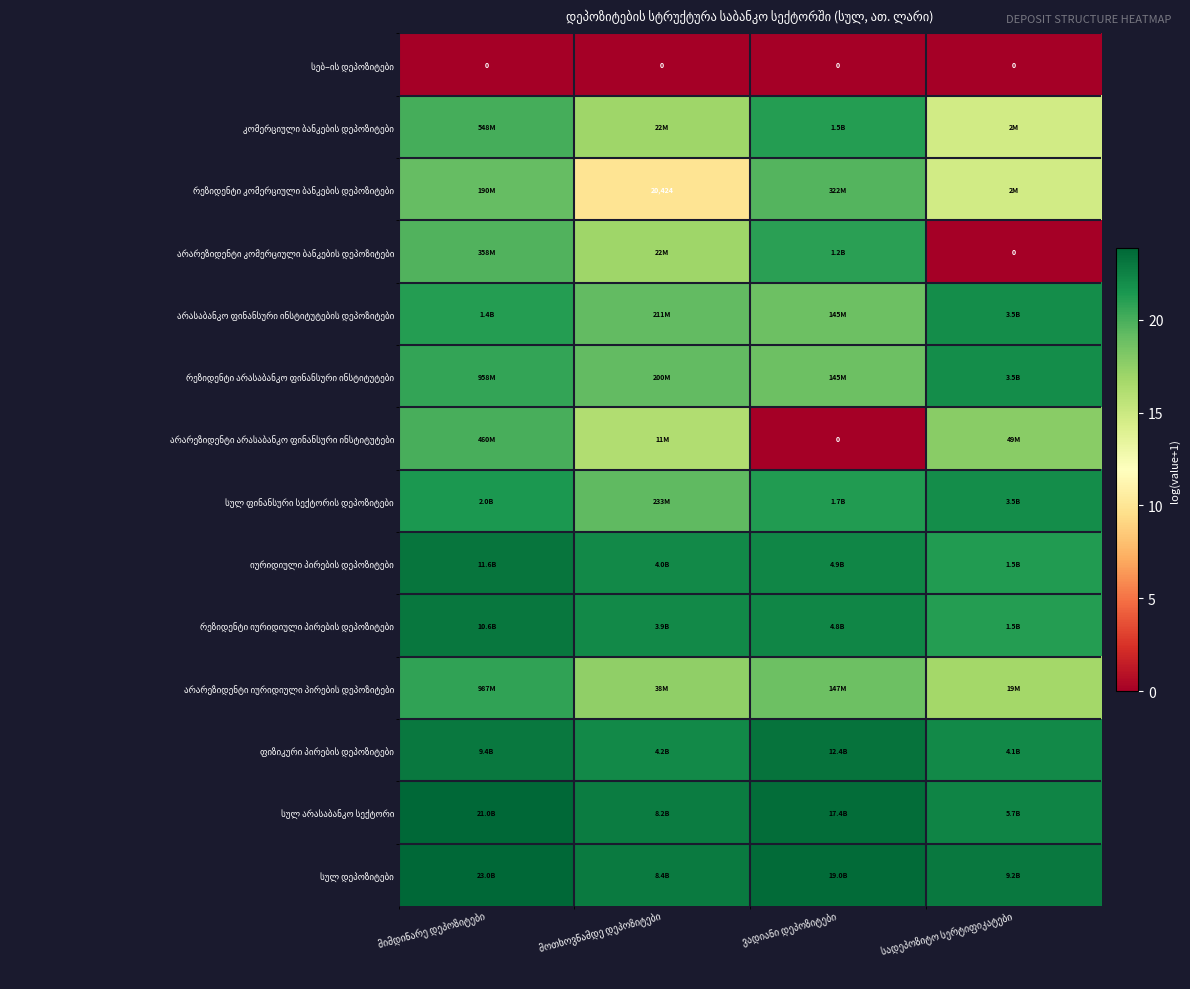

Which label corresponds to the smallest value in the chart?

მიმდინარე დეპოზიტები